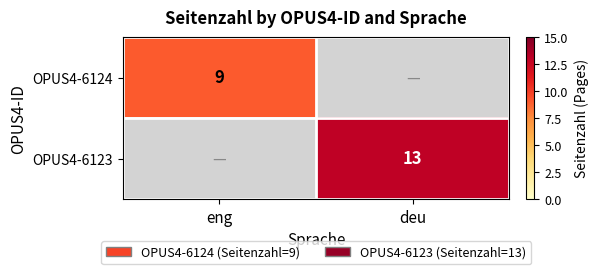

The value of OPUS4-6123 at deu is 13. True or false?

True